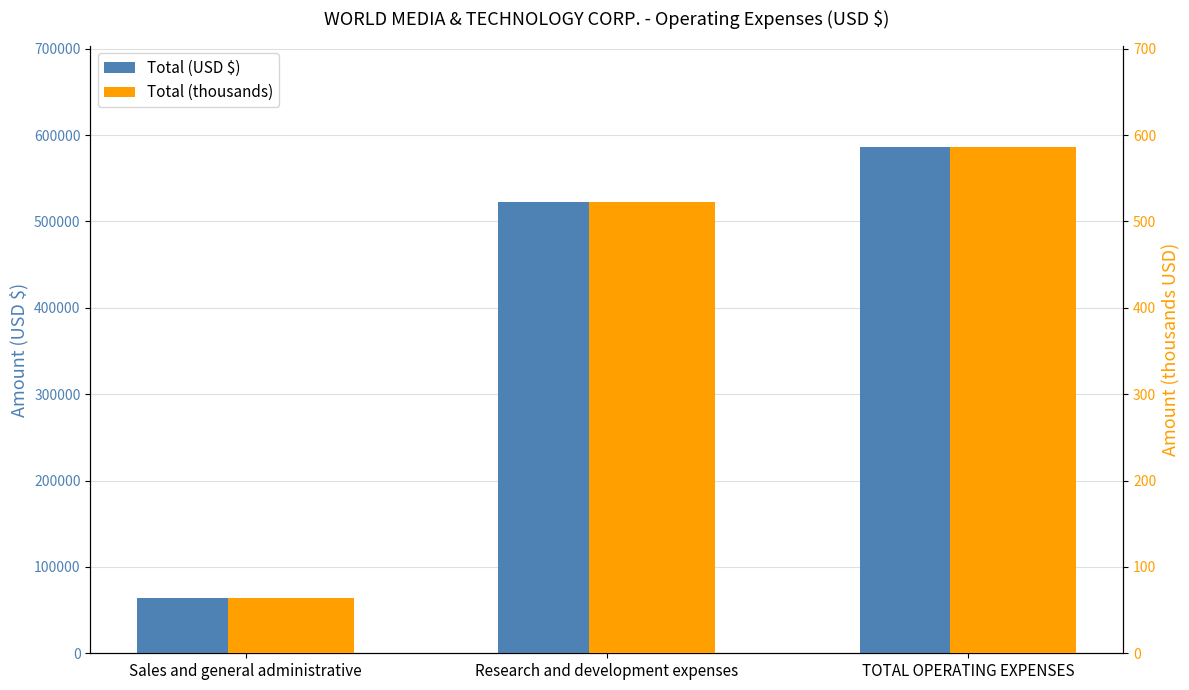

What is the average value of the Total (USD $) series?

390741.3